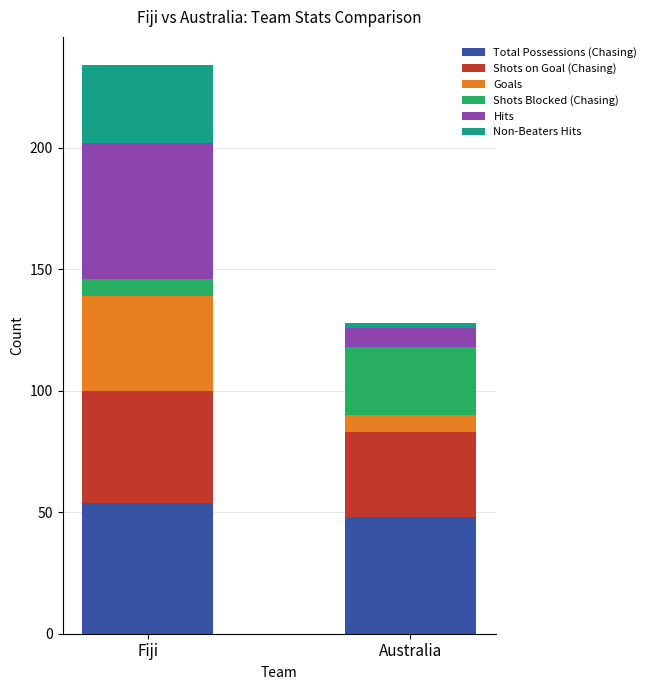

At which label does Total Possessions (Chasing) reach its peak?

Fiji